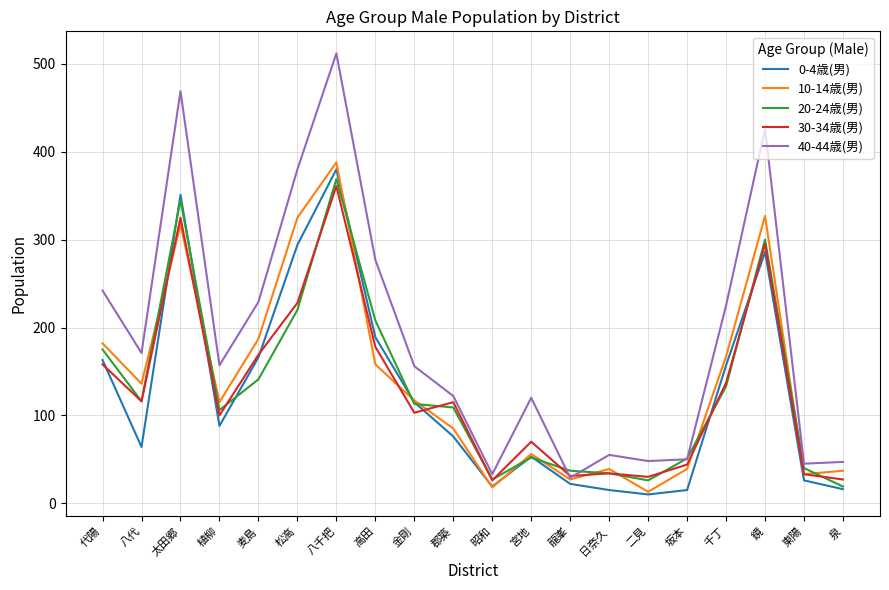

At which category does 10-14歳(男) reach its first local peak?

太田郷